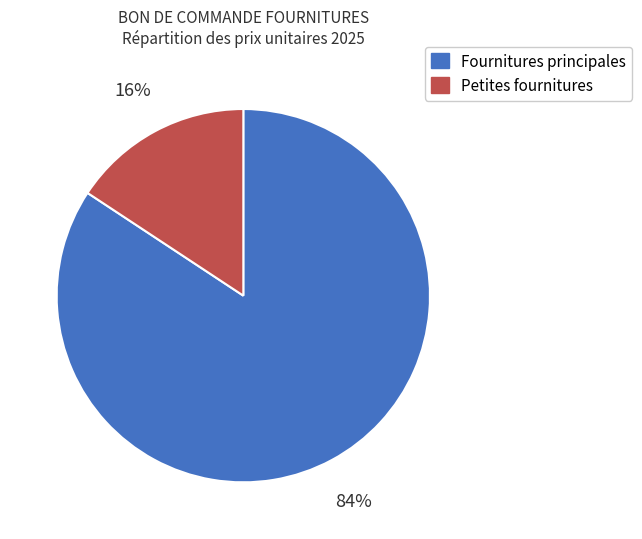

Is it true that Fournitures principales is 77% of the pie?

False